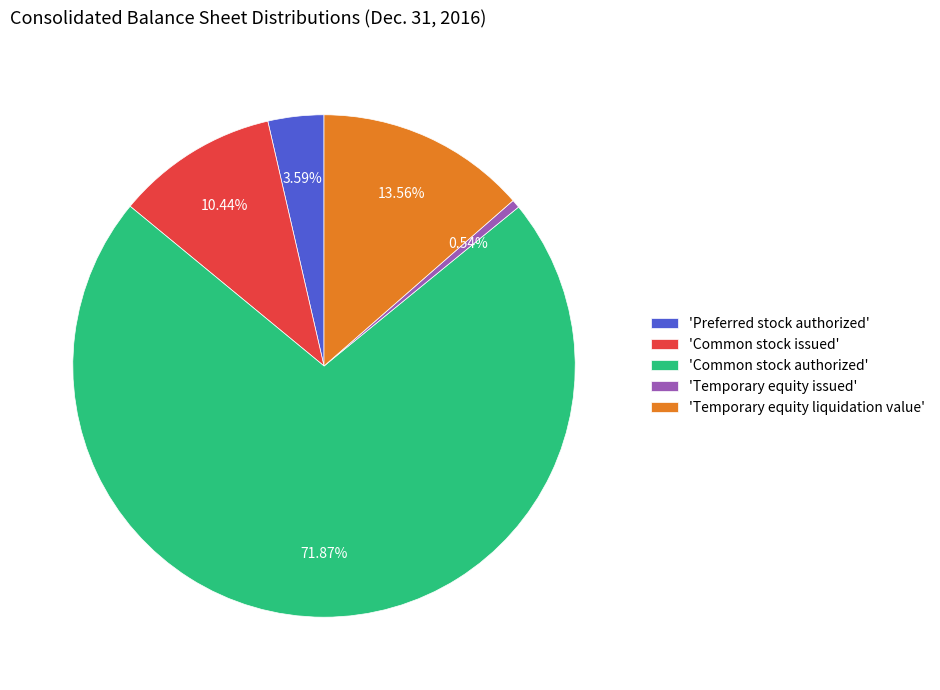

Which slice is the largest?

'Common stock authorized'